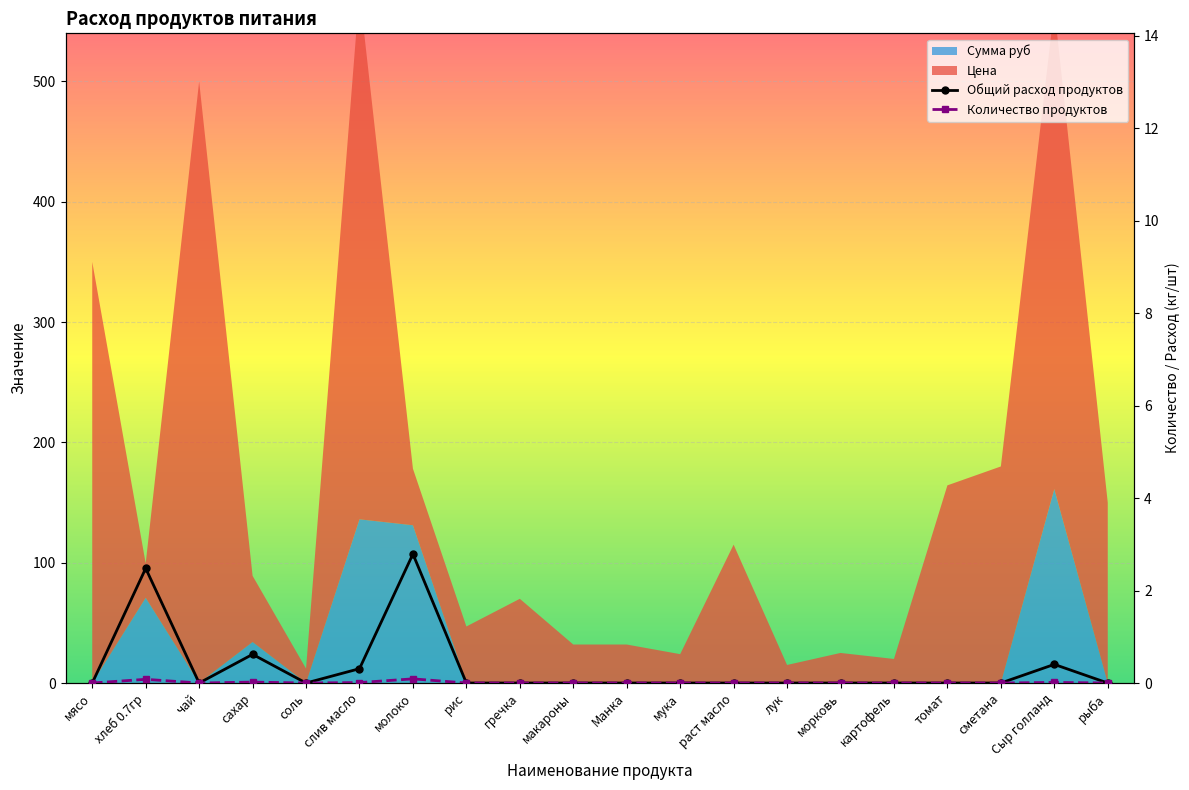

The value of Общий расход продуктов at мука is -1.6. True or false?

False